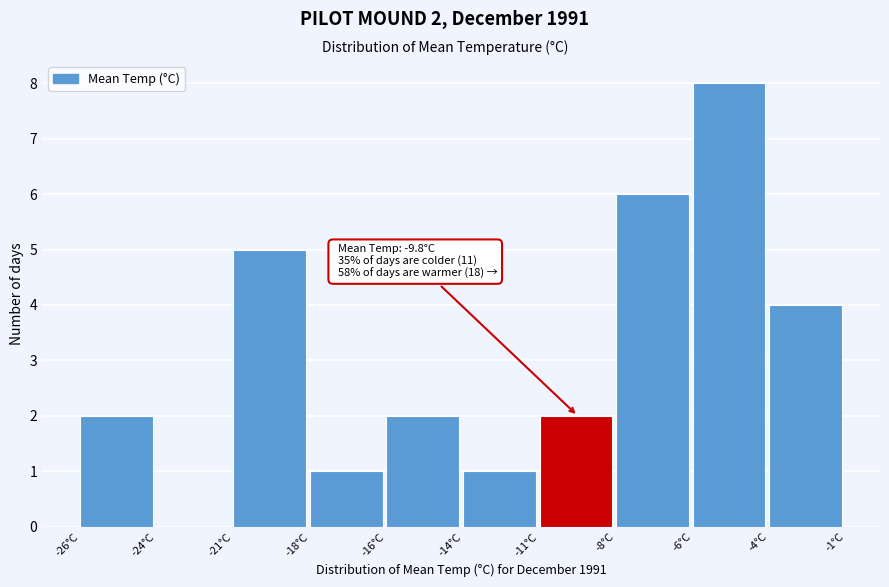

Reading left to right, transcribe all the data shown in this chart.

-26°C=2	-24°C=0	-21°C=5	-18°C=1	-16°C=2	-14°C=1	-11°C=2	-8°C=6	-6°C=8	-4°C=4